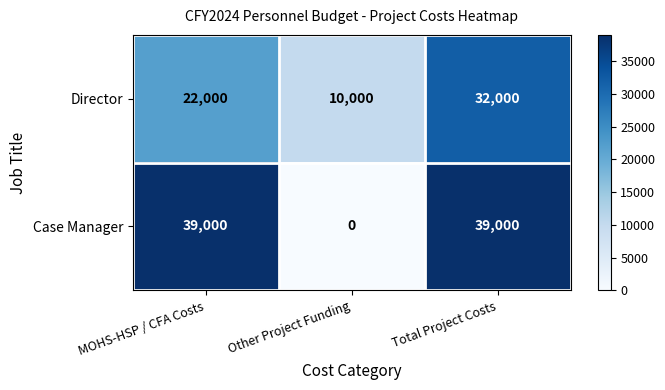

Which category has the highest value in the Director series?

Total Project Costs